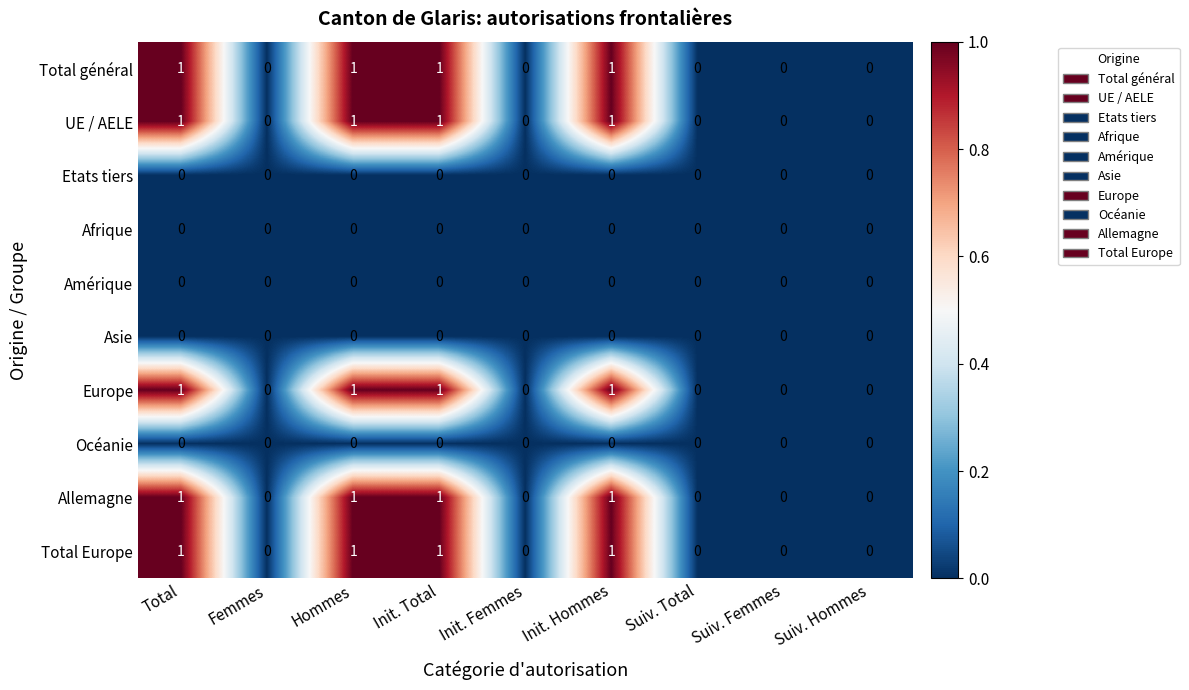

Is it true that Total général equals 0 at Init. Total?

False